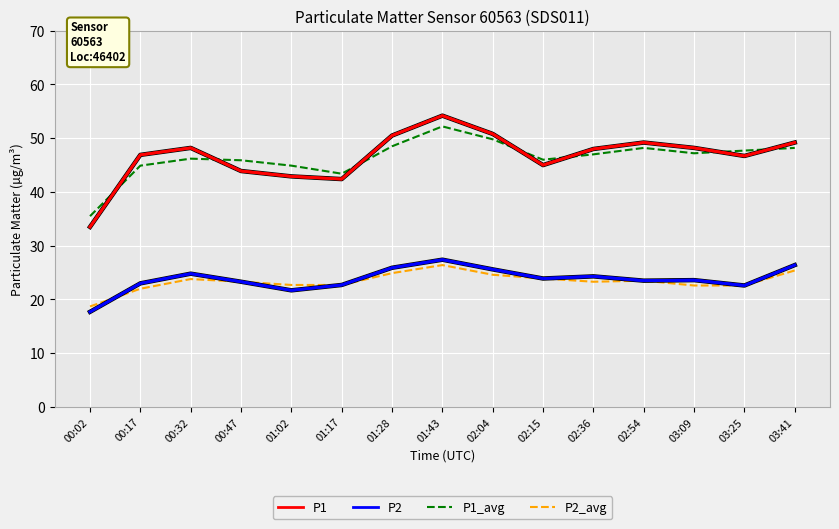

Between which two adjacent categories do P1 and P1_avg first intersect?

00:02 and 00:17